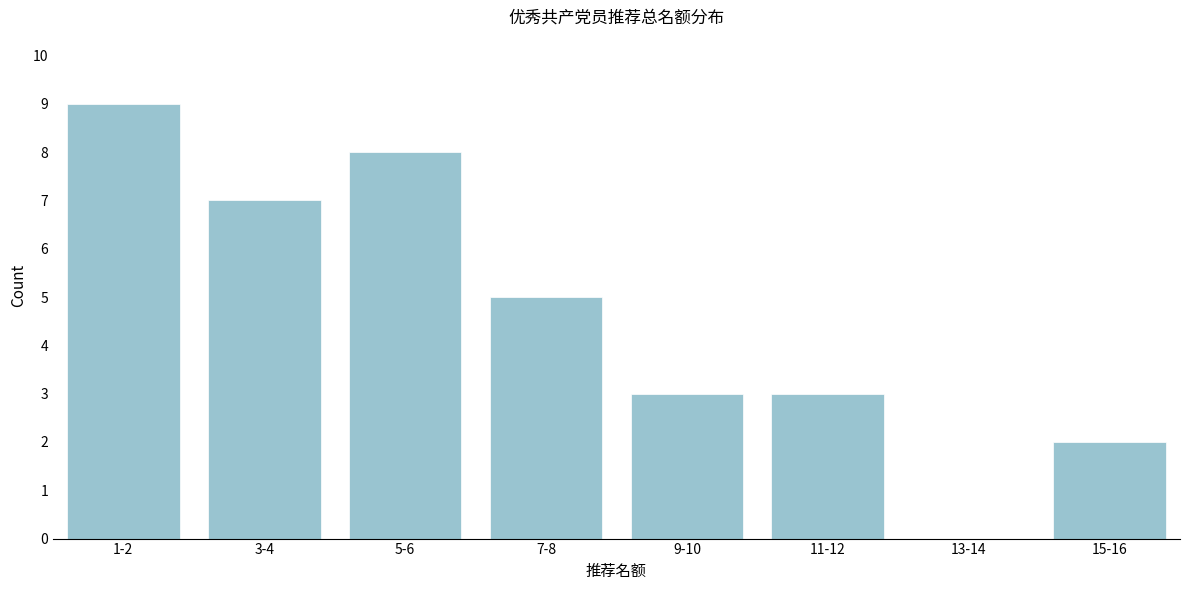

Reading left to right, what are all the values shown in this chart?

1-2=9	3-4=7	5-6=8	7-8=5	9-10=3	11-12=3	13-14=0	15-16=2